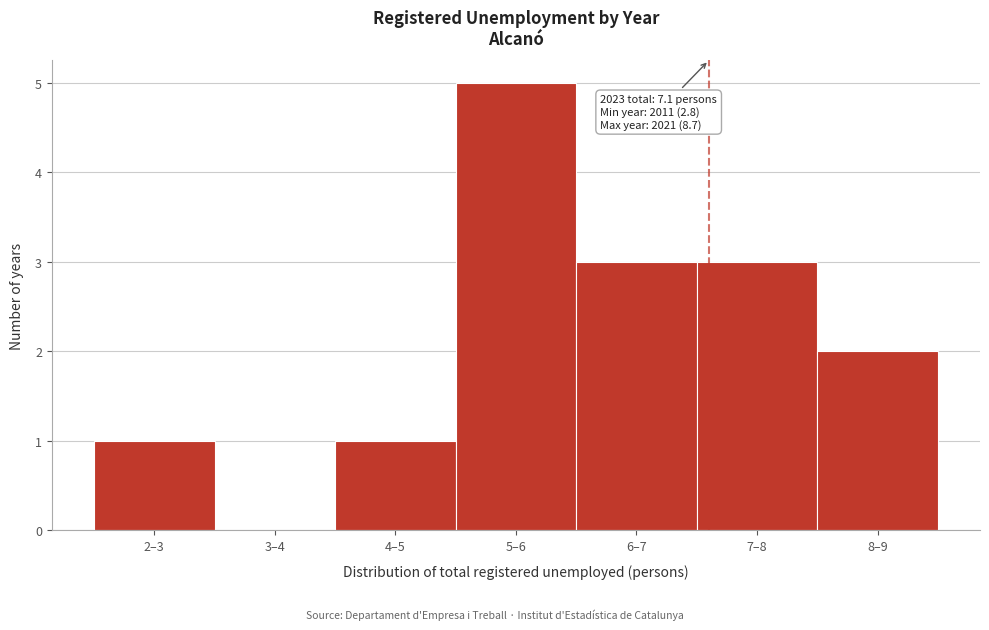

Reading left to right, extract all data points from this chart.

2–3=1	3–4=0	4–5=1	5–6=5	6–7=3	7–8=3	8–9=2